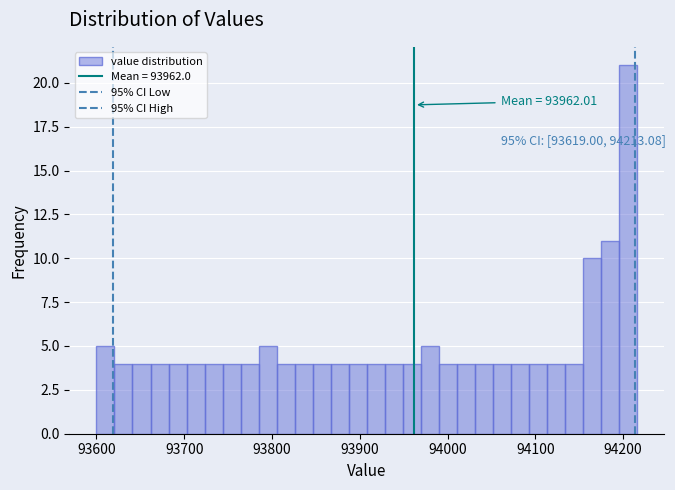

Around what value on the x-axis is the tallest bar? Give the approximate position of its centre, as read against the axis.

94210